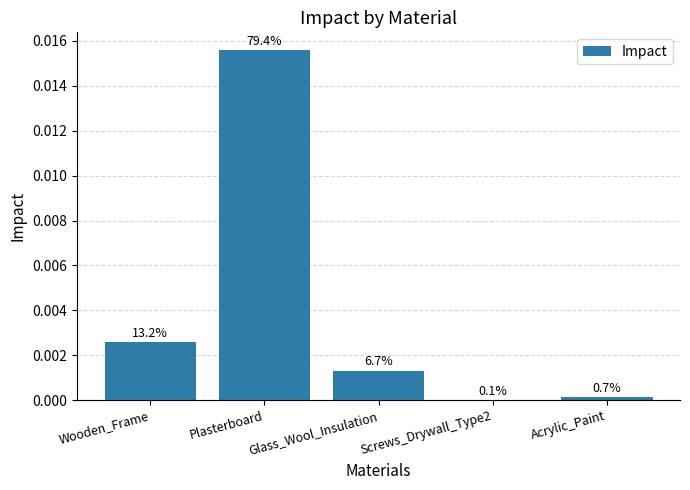

At which category does the chart reach its peak across all series?

Plasterboard